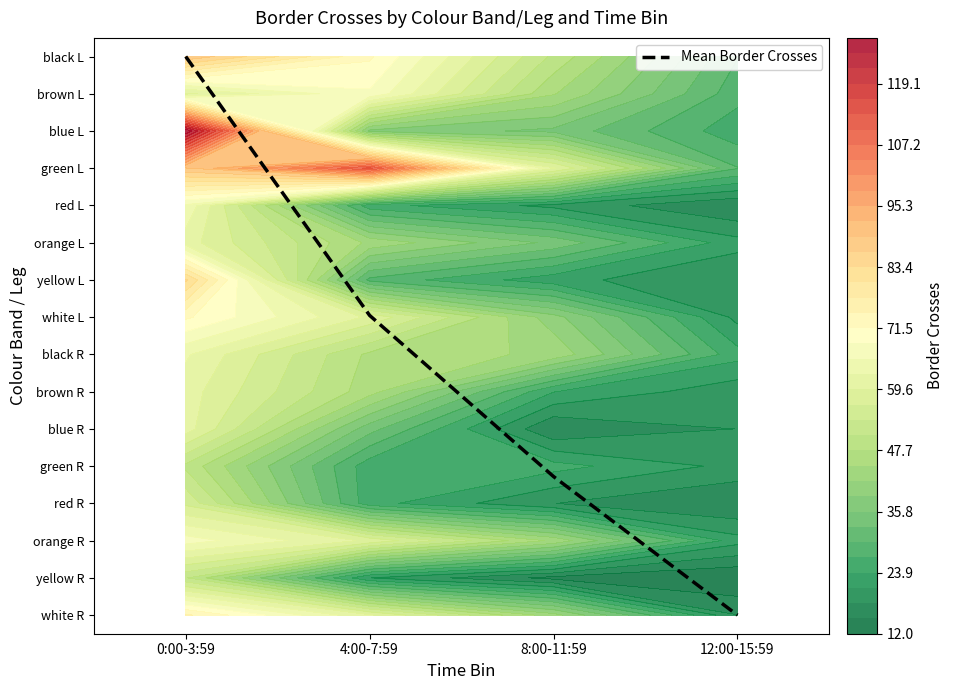

What is the change in value from 4:00-7:59 to 8:00-11:59?

-4.3